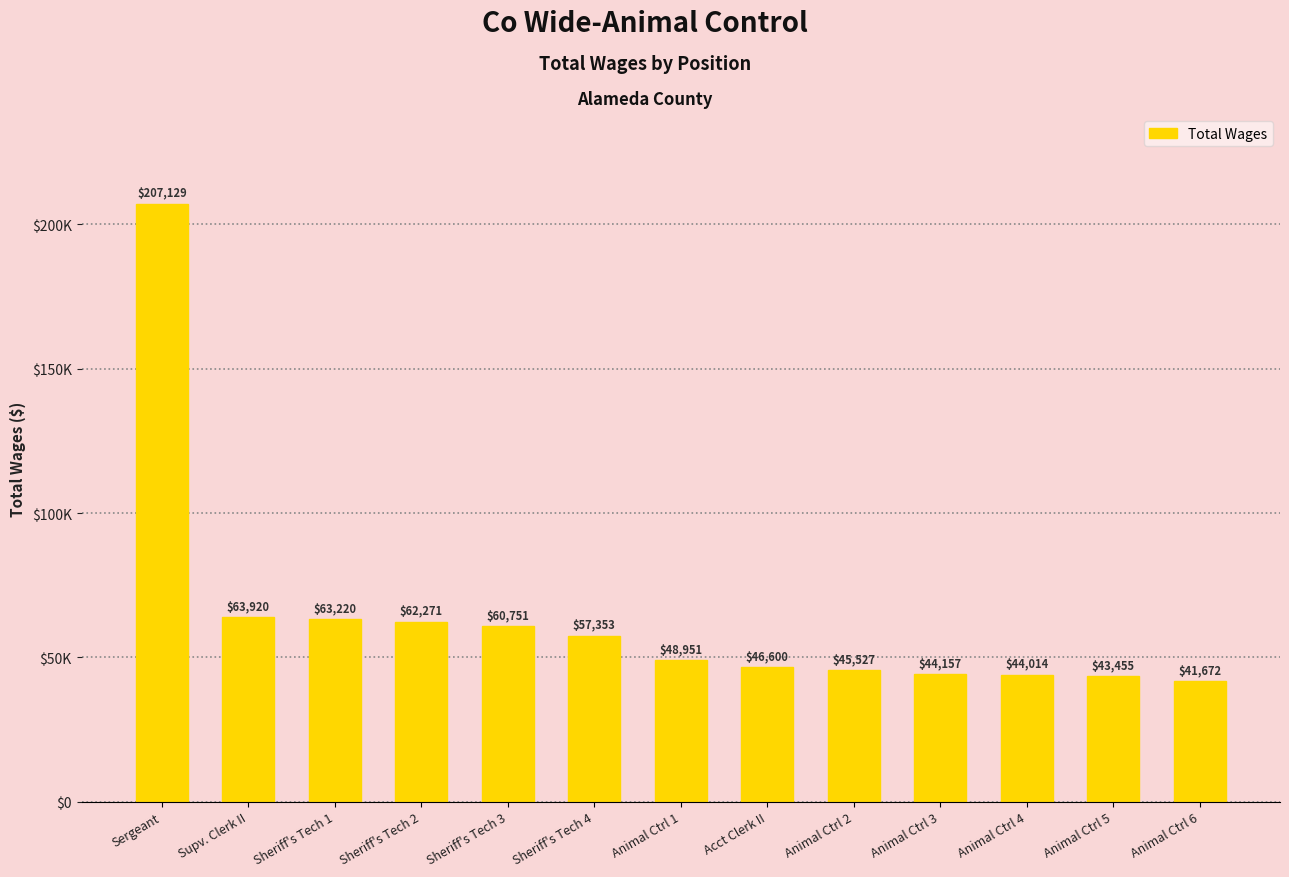

List the labels in order of value, smallest first.

Animal Ctrl 6, Animal Ctrl 5, Animal Ctrl 4, Animal Ctrl 3, Animal Ctrl 2, Acct Clerk II, Animal Ctrl 1, Sheriff's Tech 4, Sheriff's Tech 3, Sheriff's Tech 2, Sheriff's Tech 1, Supv. Clerk II, Sergeant